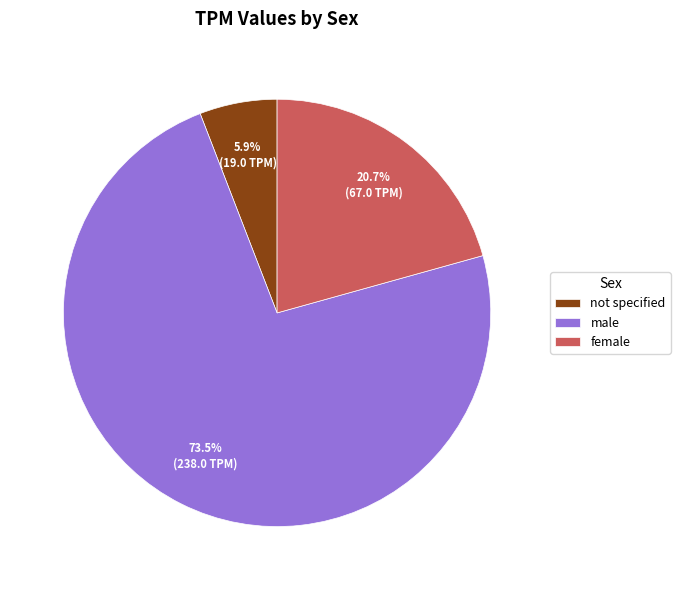

How many segments does this pie chart have?

3